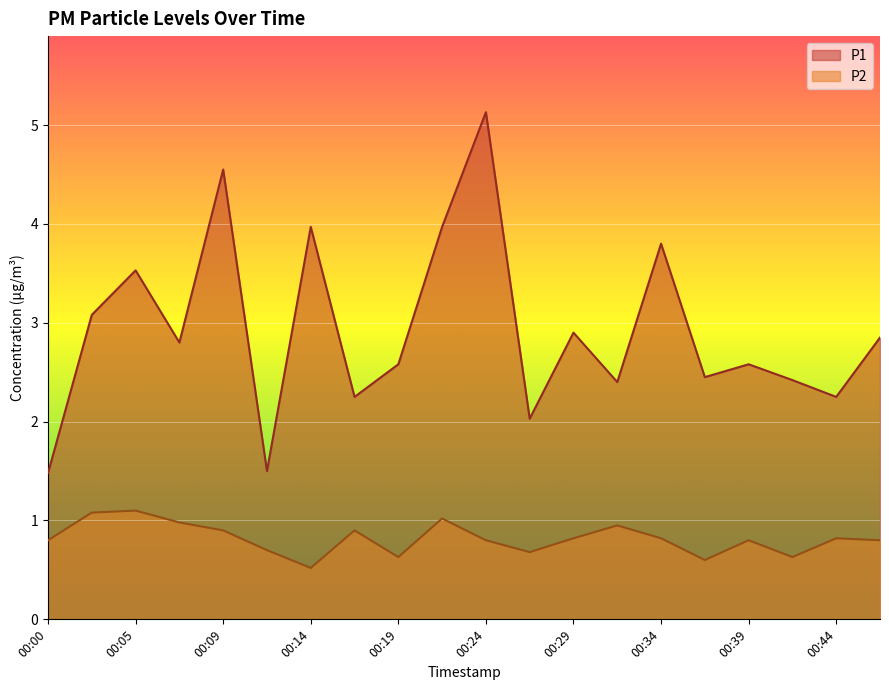

Rank the categories by P1 value from highest to lowest.

00:24, 00:09, 00:14, 00:22, 00:34, 00:05, 00:02, 00:29, 00:46, 00:07, 00:19, 00:39, 00:36, 00:41, 00:31, 00:17, 00:44, 00:27, 00:12, 00:00